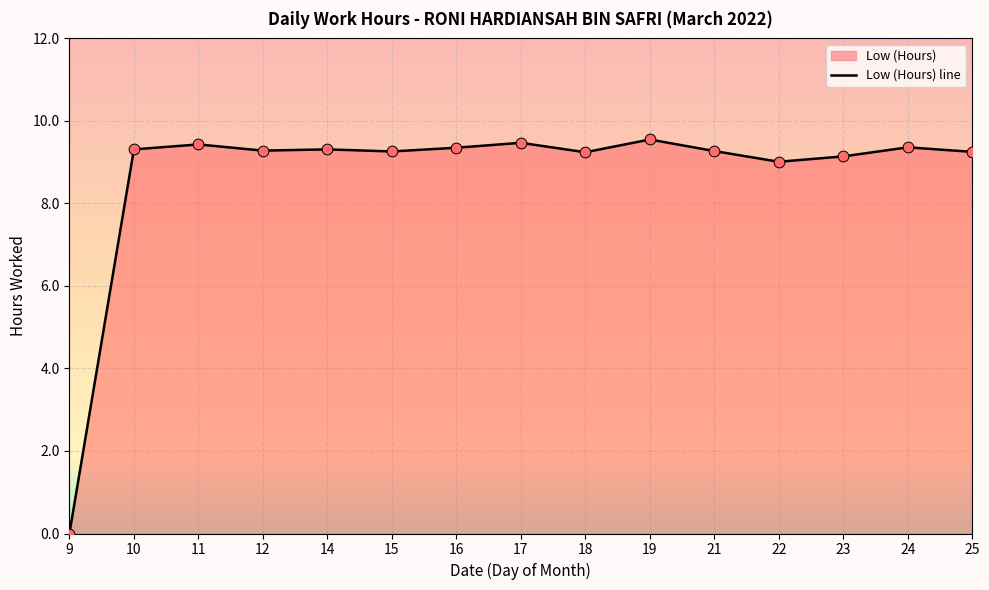

What is the change in value from 10 to 22?

-0.3